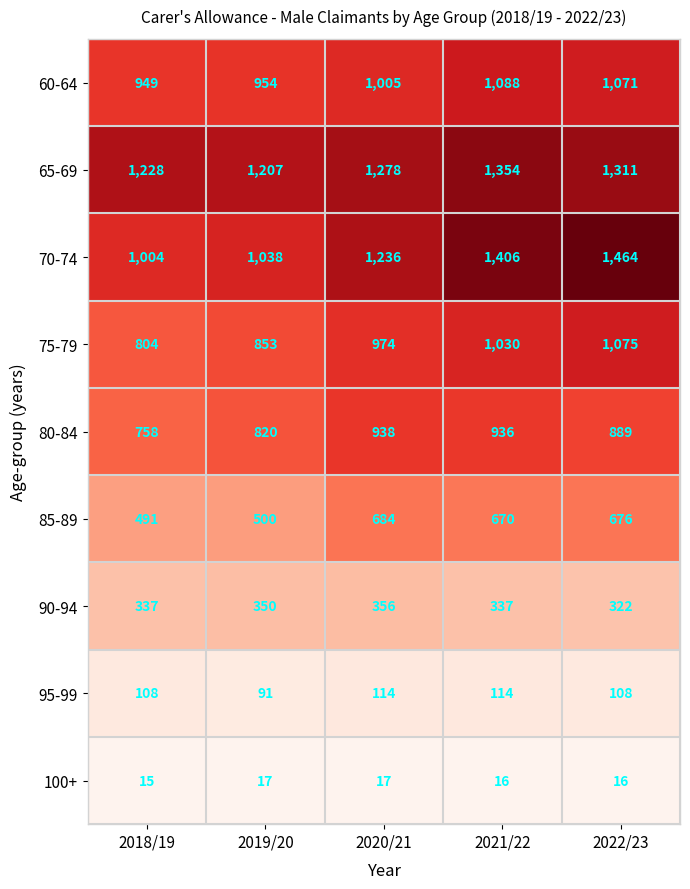

Rank the series by their maximum value, from highest to lowest.

70-74, 65-69, 60-64, 75-79, 80-84, 85-89, 90-94, 95-99, 100+